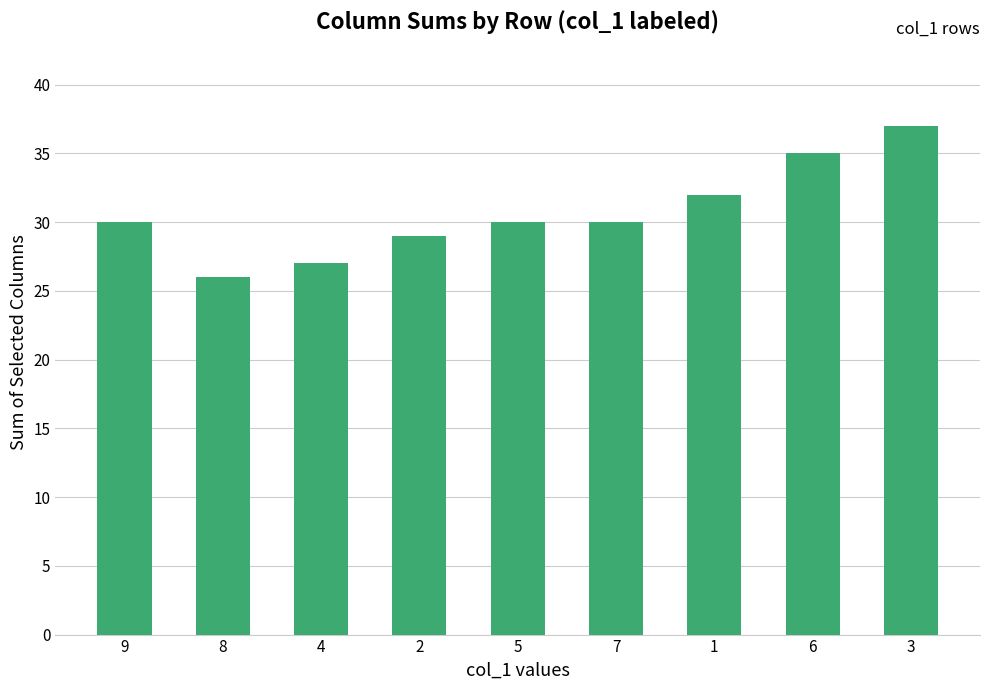

Read the value at 1, to the nearest 5.

30